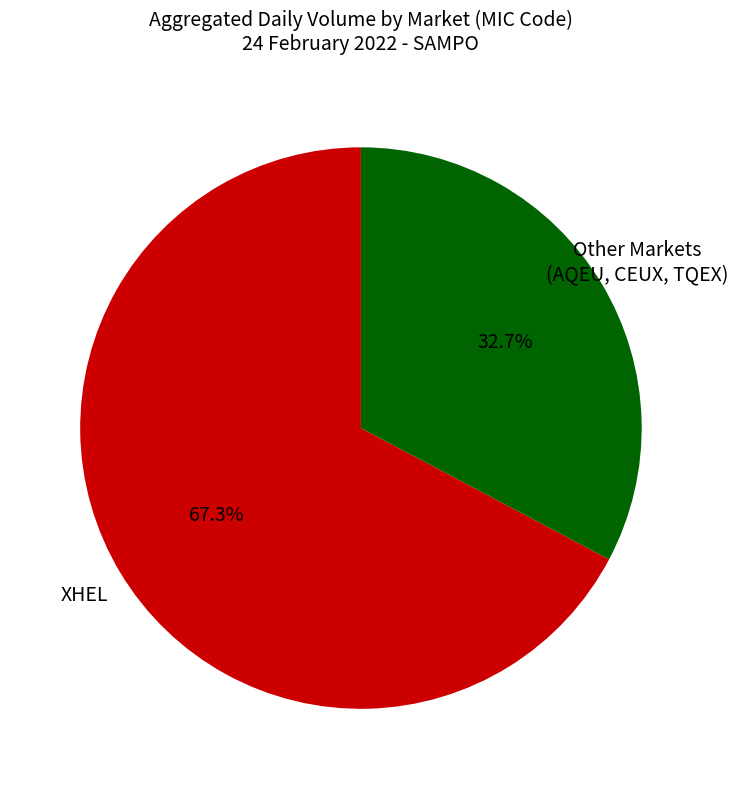

Does any single category account for the majority?

Yes